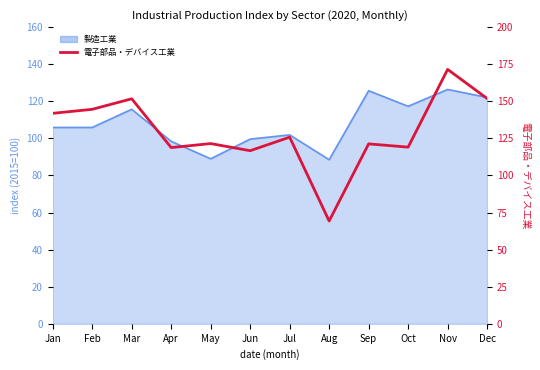

Reading left to right, extract all data points from this chart.

141.9	144.6	151.7	118.8	121.5	116.7	125.8	69.3	121.3	119.1	171.5	151.9